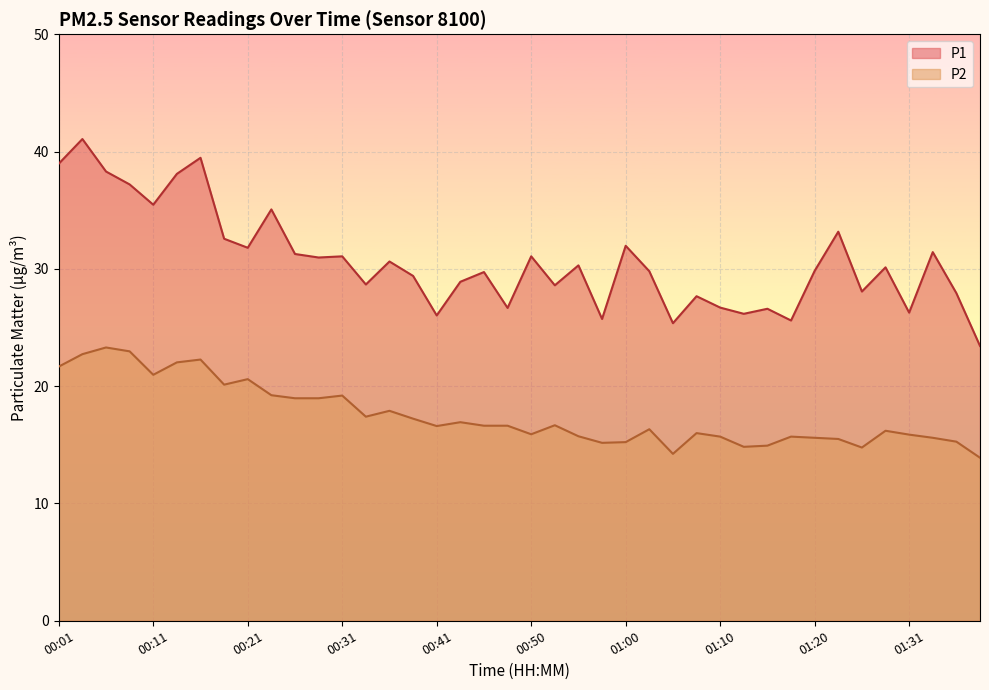

What is the label of the 17th point from the left?

00:41